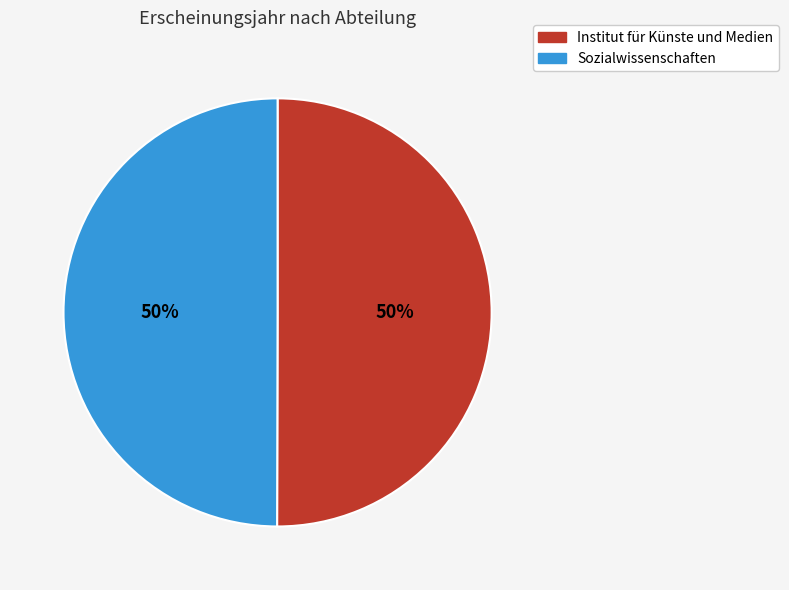

Approximately how many times larger is the value at Institut für Künste und Medien compared to Sozialwissenschaften?

1.0